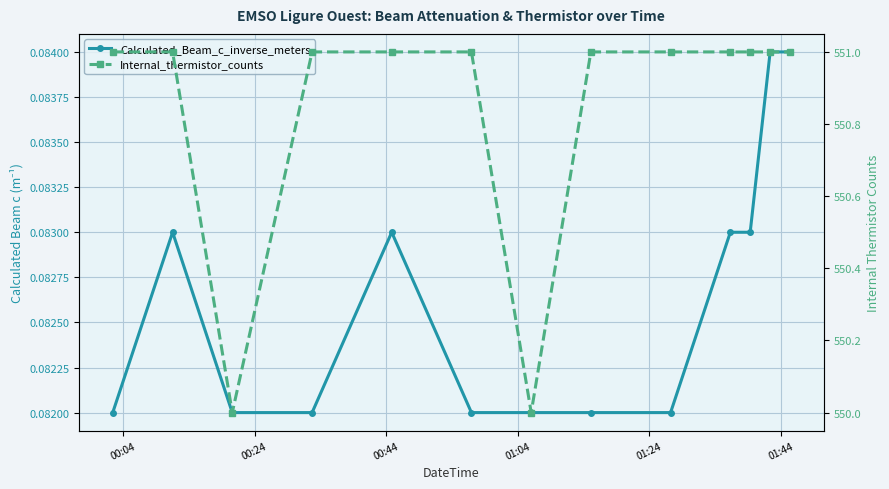

At how many categories does at least one series exceed 496?

13